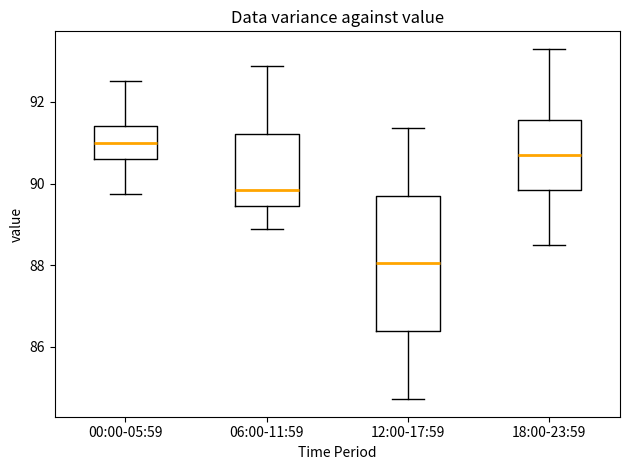

Reading left to right, read every box against the y-axis: the position of its median line, the range the box covers, and the ends of its whiskers. The values are not printed on the chart, so give them approximately, as read against the axis.

00:00-05:59: median 91.0, box 90.6 to 91.4, whiskers 89.8 to 92.6
06:00-11:59: median 89.8, box 89.4 to 91.2, whiskers 89.0 to 92.8
12:00-17:59: median 88.0, box 86.4 to 89.6, whiskers 84.8 to 91.4
18:00-23:59: median 90.8, box 89.8 to 91.6, whiskers 88.6 to 93.4